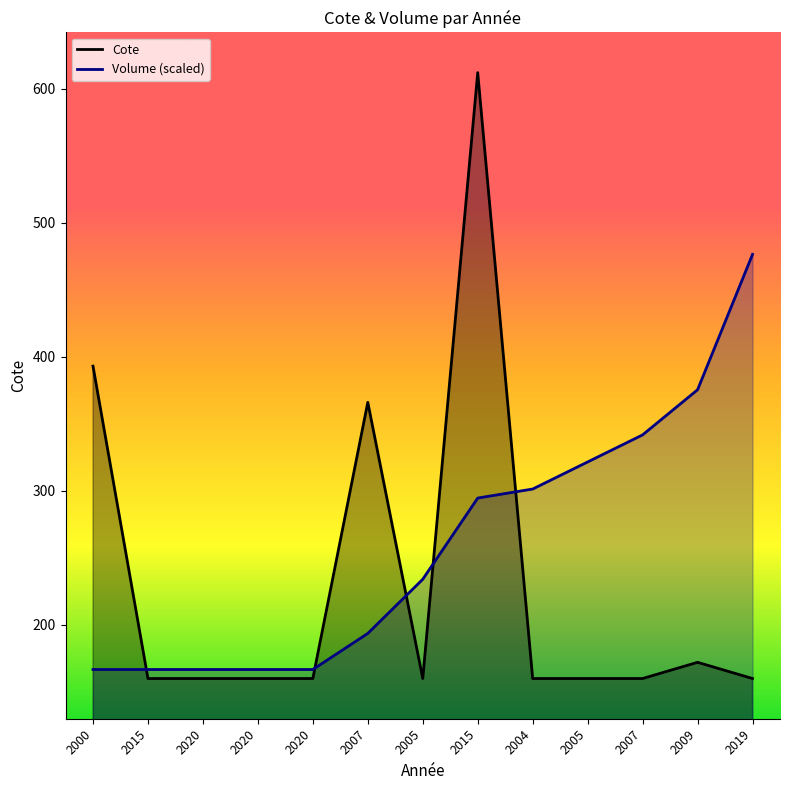

Which series has the largest total across all categories?

Volume (scaled)